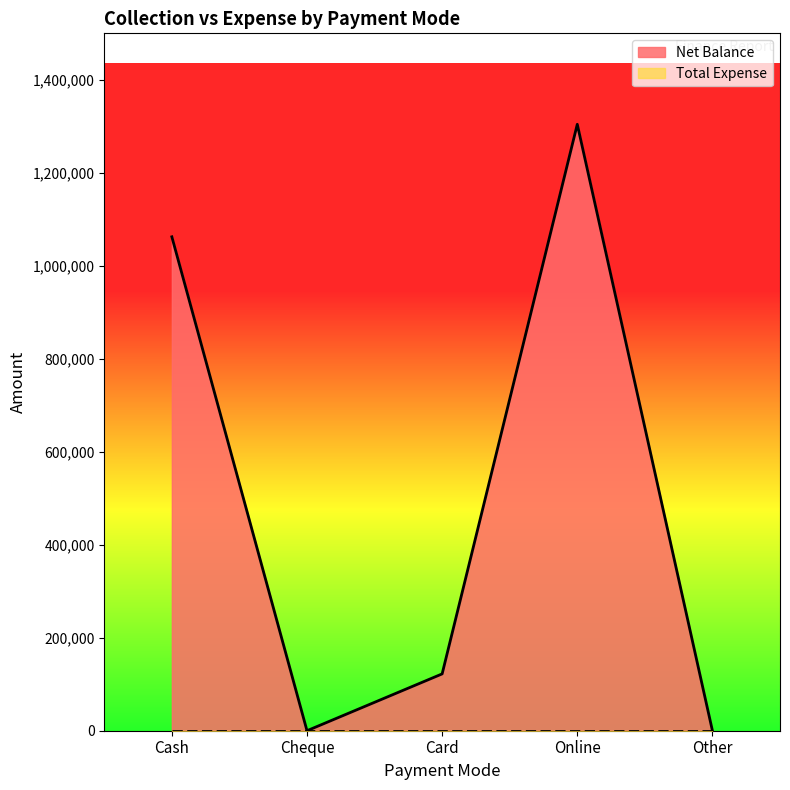

At which label is the value closest to 652185?

Cash